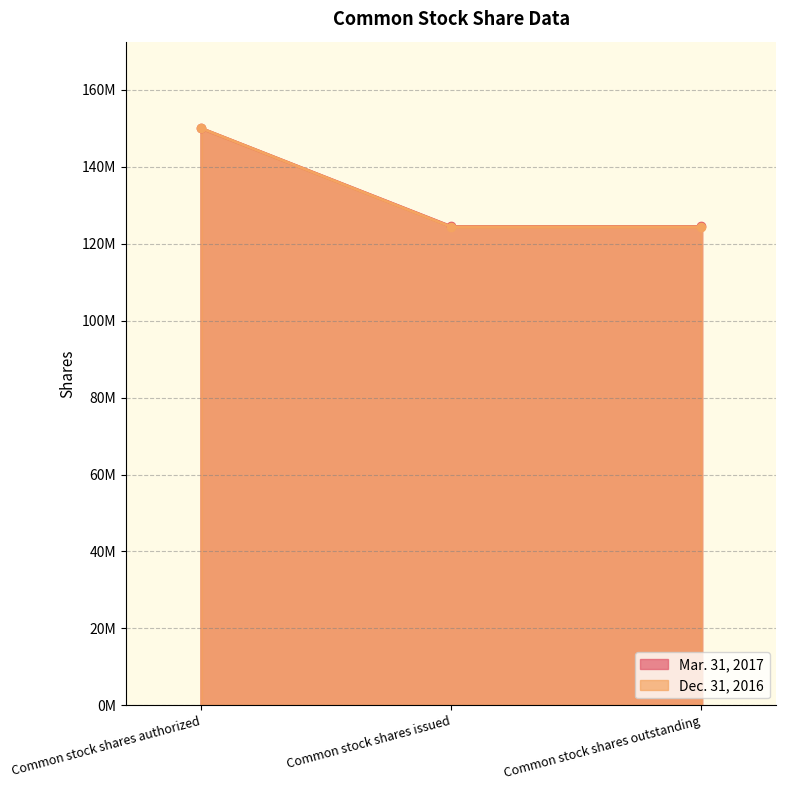

Between Common stock shares authorized and Common stock shares issued, which series saw the biggest shift?

Dec. 31, 2016